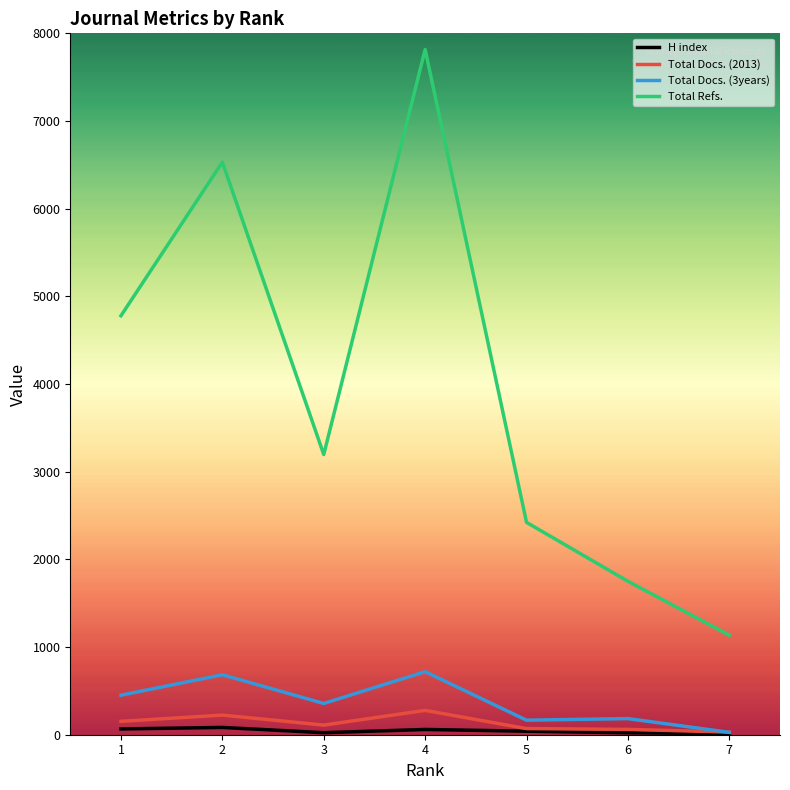

What are all the series names shown in the legend?

H index, Total Docs. (2013), Total Docs. (3years), Total Refs.